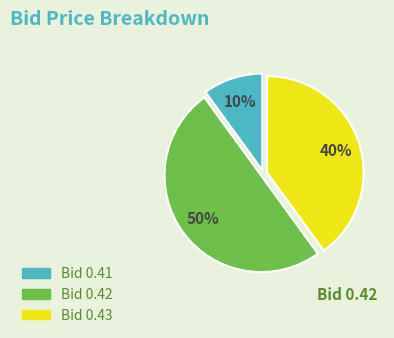

To the nearest percent, what is the average slice percentage?

33%